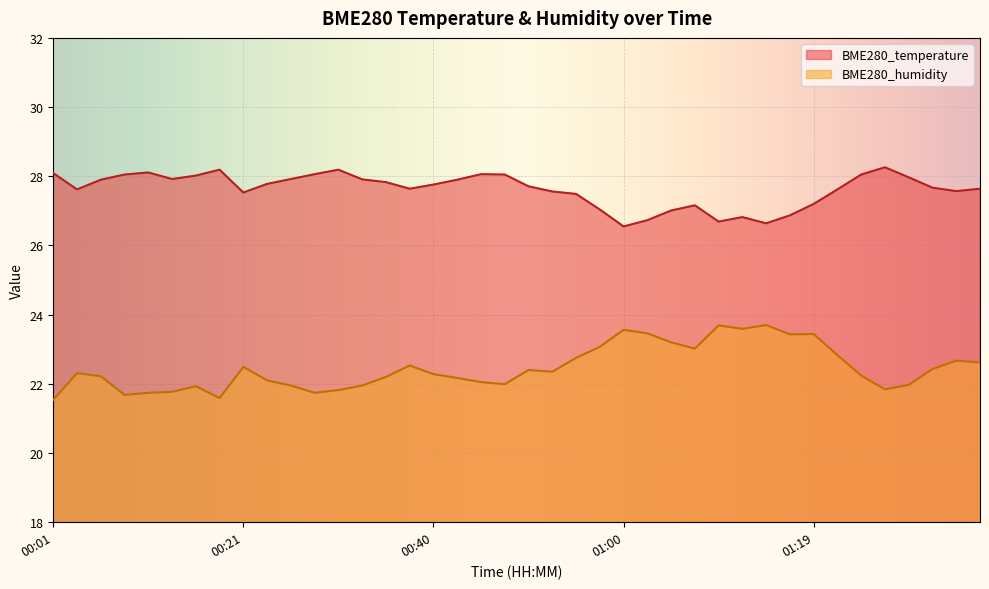

Reading left to right, list all the values displayed in this chart.

BME280_temperature: 00:01=28.1	00:04=27.6	00:06=27.9	00:09=28.1	00:11=28.1	00:14=27.9	00:16=28.0	00:18=28.2	00:21=27.5	00:23=27.8	00:26=27.9	00:28=28.1	00:31=28.2	00:33=27.9	00:36=27.8	00:38=27.6	00:40=27.8	00:43=27.9	00:45=28.1	00:48=28.1	00:50=27.7	00:53=27.6	00:55=27.5	00:58=27.0	01:00=26.6	01:02=26.7	01:05=27.0	01:07=27.2	01:10=26.7	01:12=26.8	01:15=26.6	01:17=26.9	01:19=27.2	01:22=27.6	01:24=28.1	01:27=28.3	01:29=28.0	01:32=27.7	01:34=27.6	01:37=27.6
BME280_humidity: 00:01=21.5	00:04=22.3	00:06=22.2	00:09=21.7	00:11=21.7	00:14=21.8	00:16=21.9	00:18=21.6	00:21=22.5	00:23=22.1	00:26=21.9	00:28=21.7	00:31=21.8	00:33=21.9	00:36=22.2	00:38=22.5	00:40=22.3	00:43=22.2	00:45=22.1	00:48=22.0	00:50=22.4	00:53=22.4	00:55=22.8	00:58=23.1	01:00=23.6	01:02=23.5	01:05=23.2	01:07=23.0	01:10=23.7	01:12=23.6	01:15=23.7	01:17=23.4	01:19=23.4	01:22=22.8	01:24=22.2	01:27=21.8	01:29=22.0	01:32=22.4	01:34=22.7	01:37=22.6